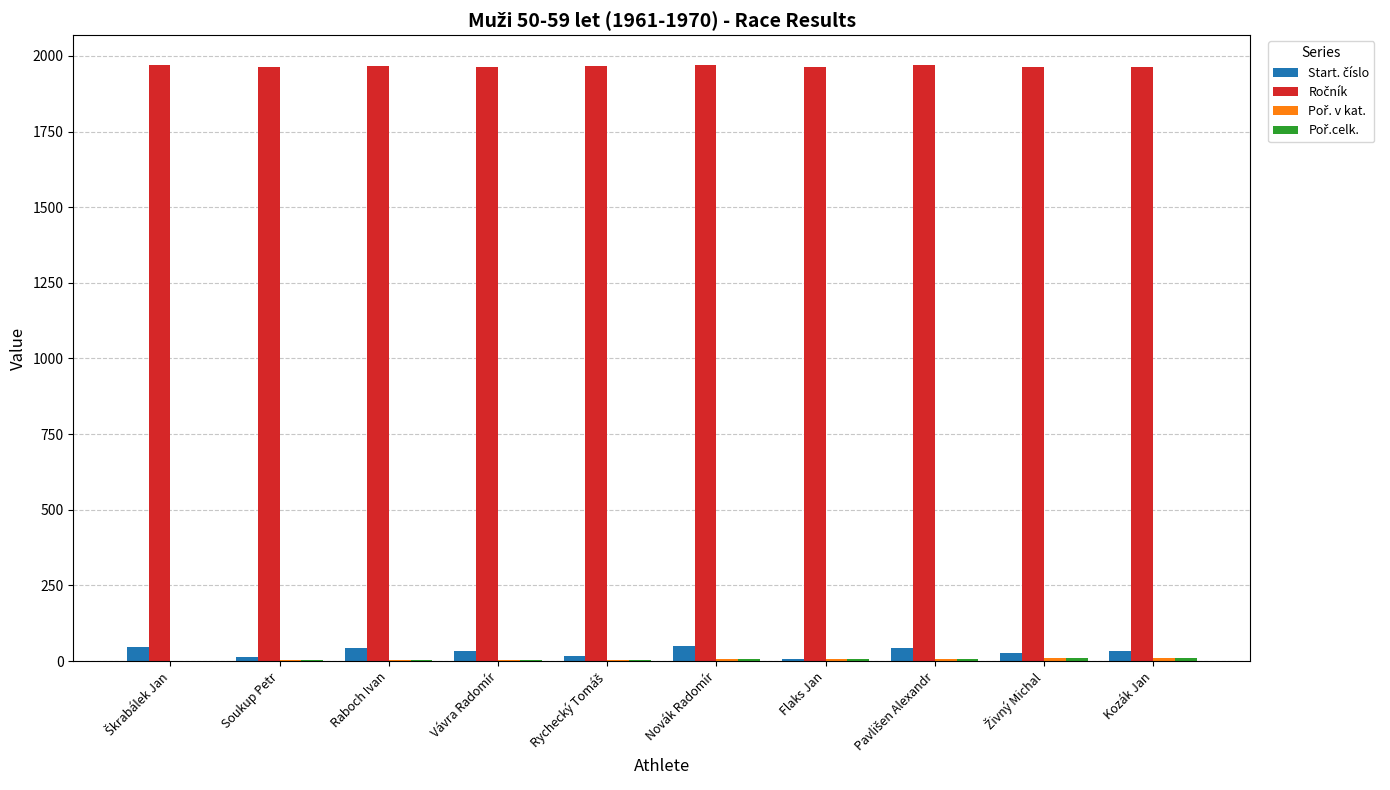

Reading left to right, extract all data points from this chart.

Start. číslo: 46	12	42	33	17	49	8	44	26	34
Ročník: 1970	1965	1966	1963	1966	1970	1962	1969	1963	1962
Poř. v kat.: 1	2	3	4	5	6	7	8	9	10
Poř.celk.: 1	2	3	4	5	6	7	8	9	10